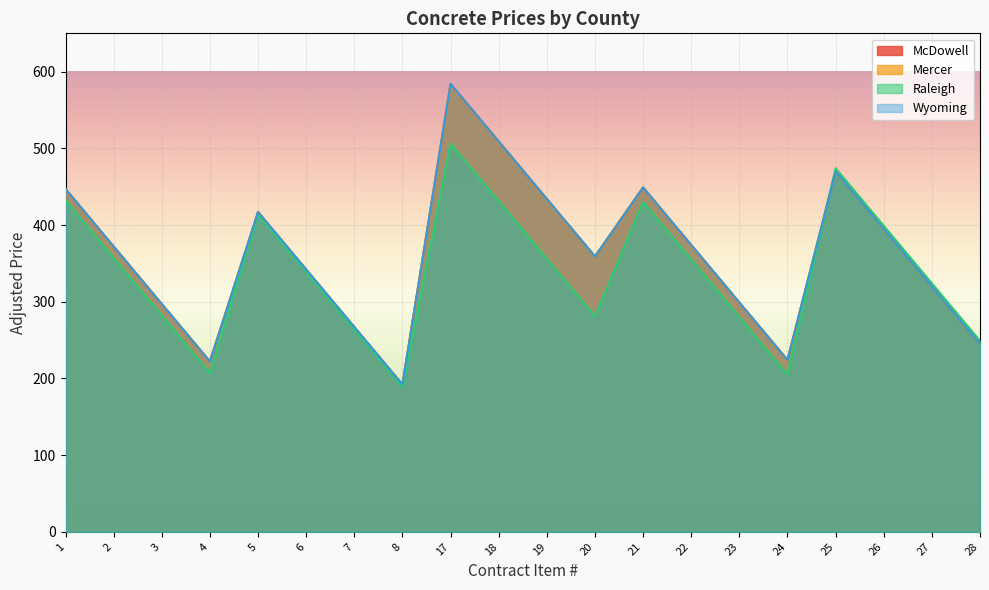

Reading right to left, transcribe all the data shown in this chart.

McDowell: 245	320	395	470	224	299	374	449	359	434	509	584	192	267	342	417	222	297	372	447
Mercer: 245	320	395	470	224	299	374	449	359	434	509	584	192	267	342	417	222	297	372	447
Raleigh: 249	324	399	474	205	280	355	430	281	356	431	506	189	264	339	414	207	282	357	432
Wyoming: 245	320	395	470	224	299	374	449	359	434	509	584	192	267	342	417	222	297	372	447